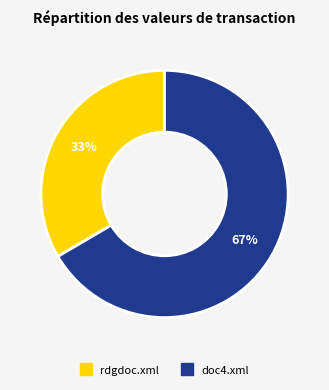

Do rdgdoc.xml and doc4.xml together represent more than half of the pie?

Yes